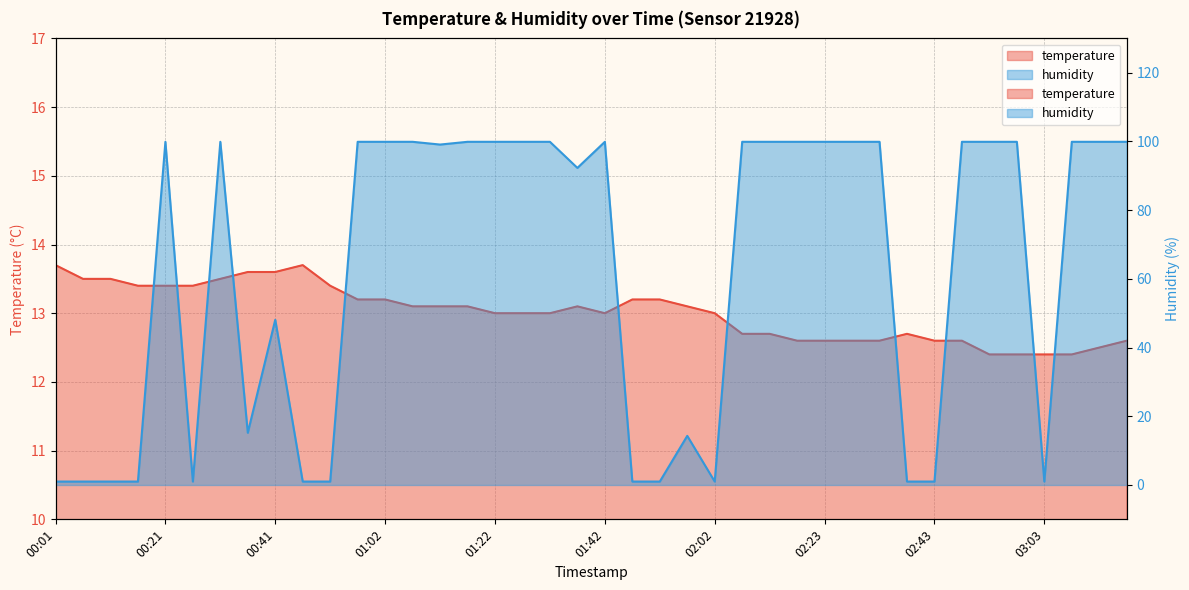

Which series has the widest spread of values?

humidity